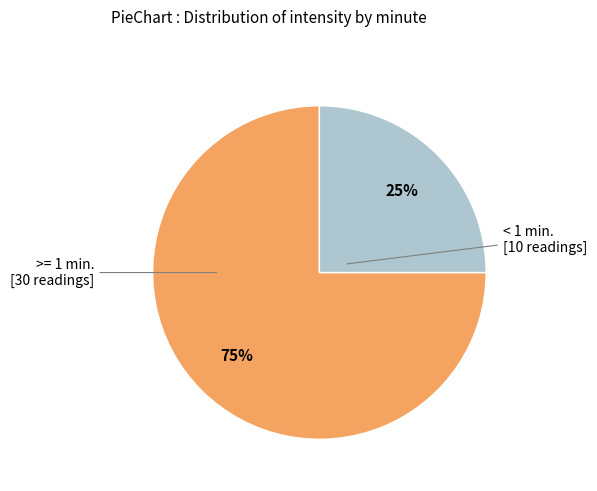

Count the number of slices in the pie.

2